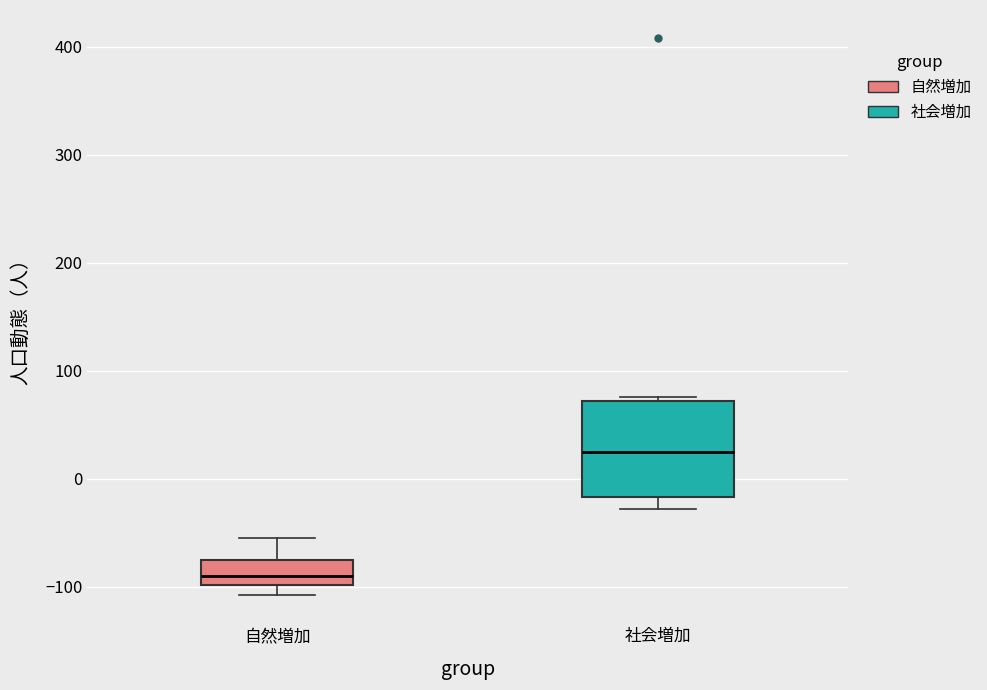

Reading left to right, transcribe this box plot: for each box, give where its median line is, the range the box spans, and where its two whiskers end, as read against the y-axis. The values are not printed on the chart, so give them approximately, as read against the axis.

自然増加: median -90, box -100 to -70, whiskers -110 to -50
社会増加: median 20, box -20 to 70, whiskers -30 to 80